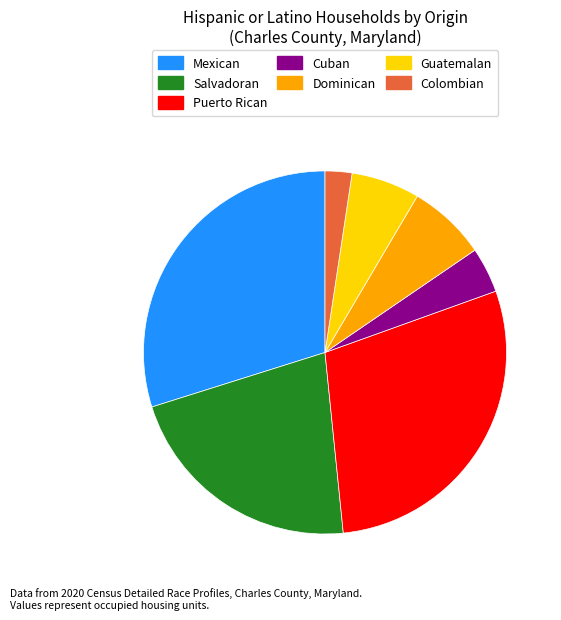

Does any single category account for the majority?

No